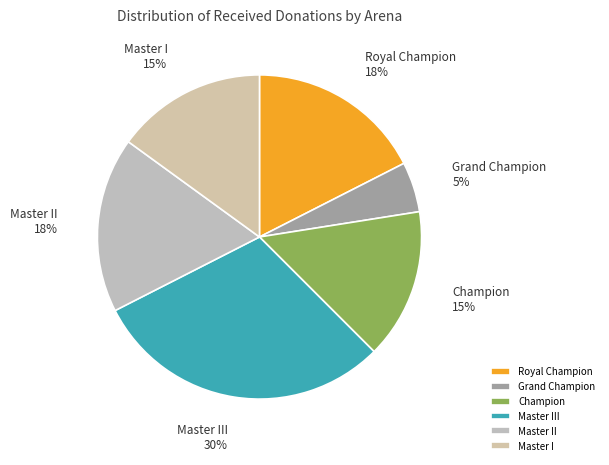

To the nearest percent, what is the average slice percentage?

17%